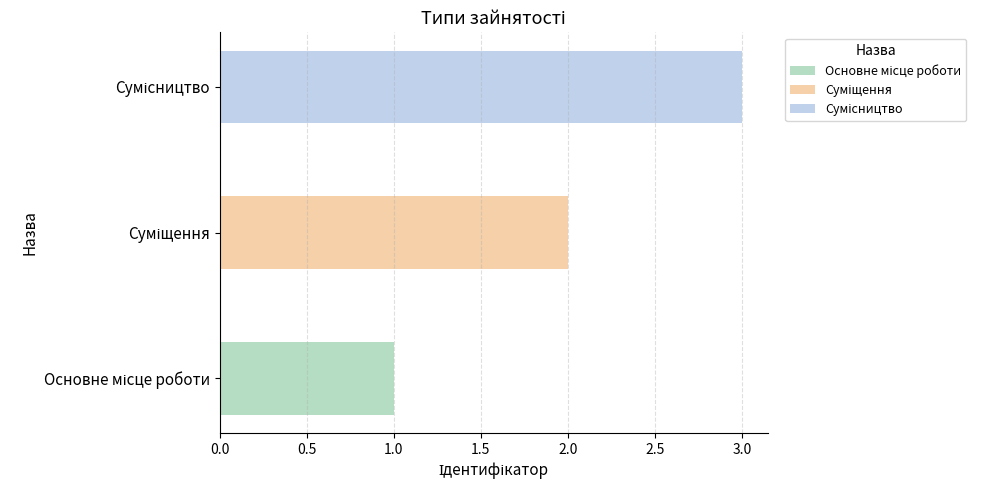

Rank the categories by value from highest to lowest.

Сумісництво, Суміщення, Основне місце роботи